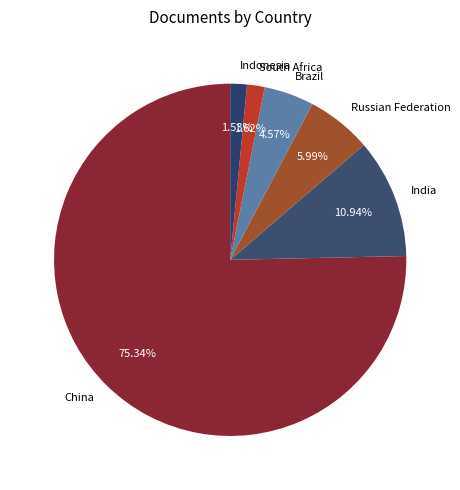

To the nearest percent, what is the average slice percentage?

17%